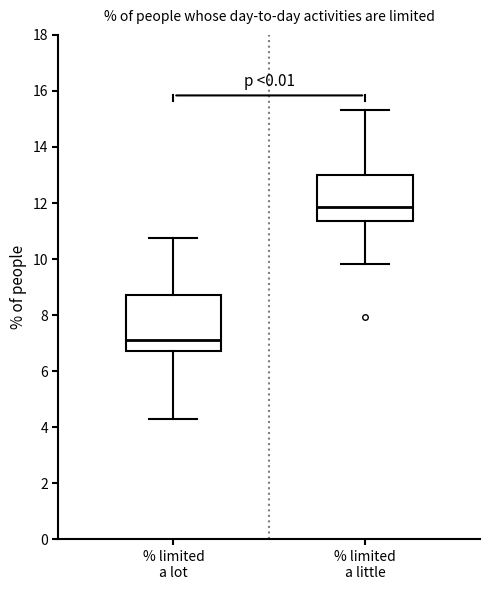

Reading left to right, read every box against the y-axis: the position of its median line, the range the box covers, and the ends of its whiskers. The values are not printed on the chart, so give them approximately, as read against the axis.

% limited a lot: median 7.2, box 6.8 to 8.8, whiskers 4.4 to 10.8
% limited a little: median 11.8, box 11.4 to 13.0, whiskers 9.8 to 15.4